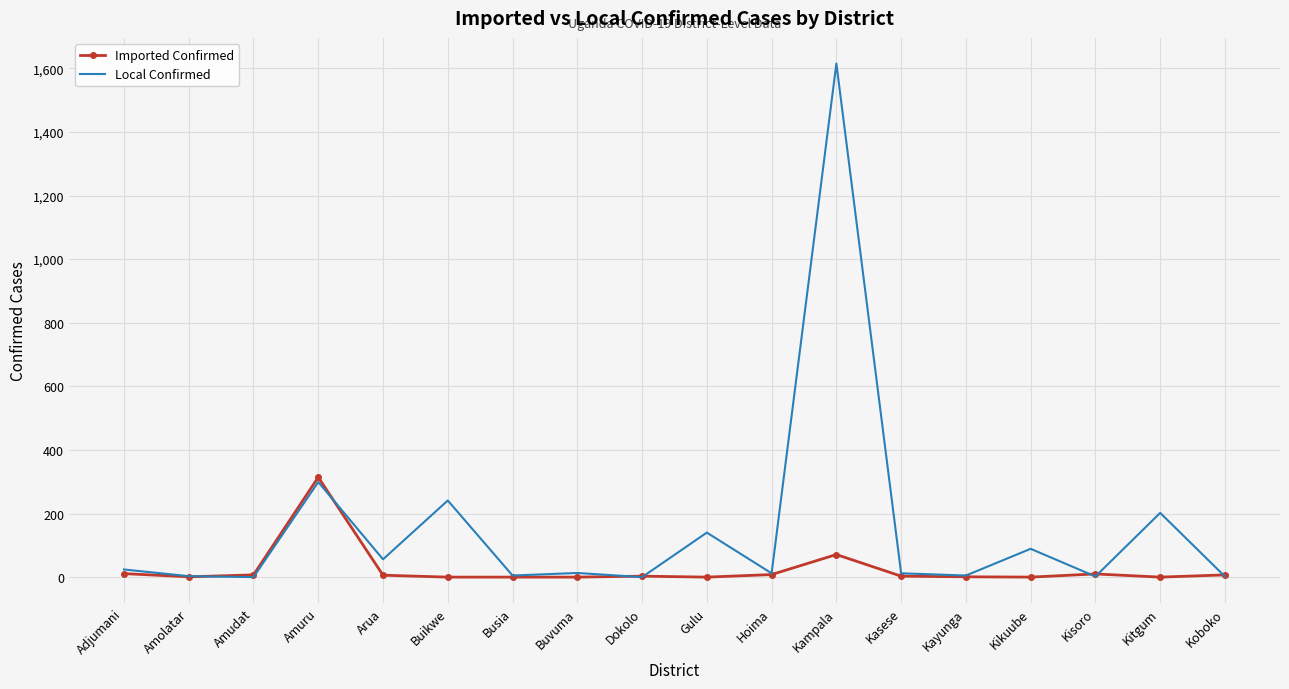

Which series has the largest total across all categories?

Local Confirmed